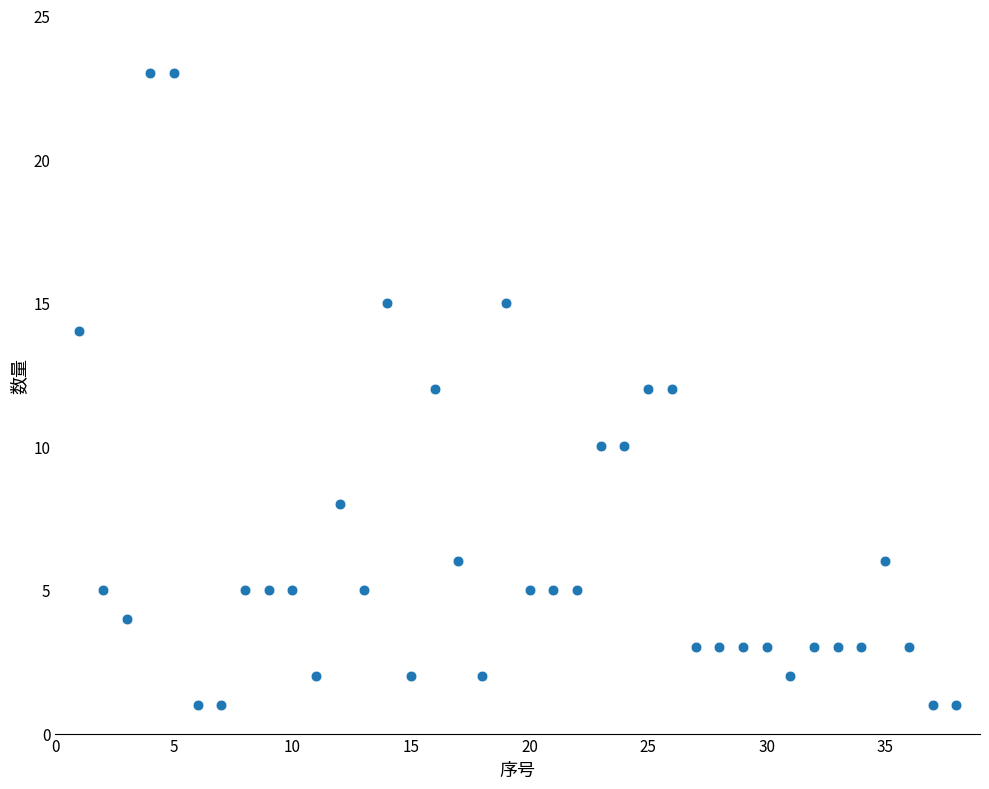

What is the range of Y values (max minus min)?

22